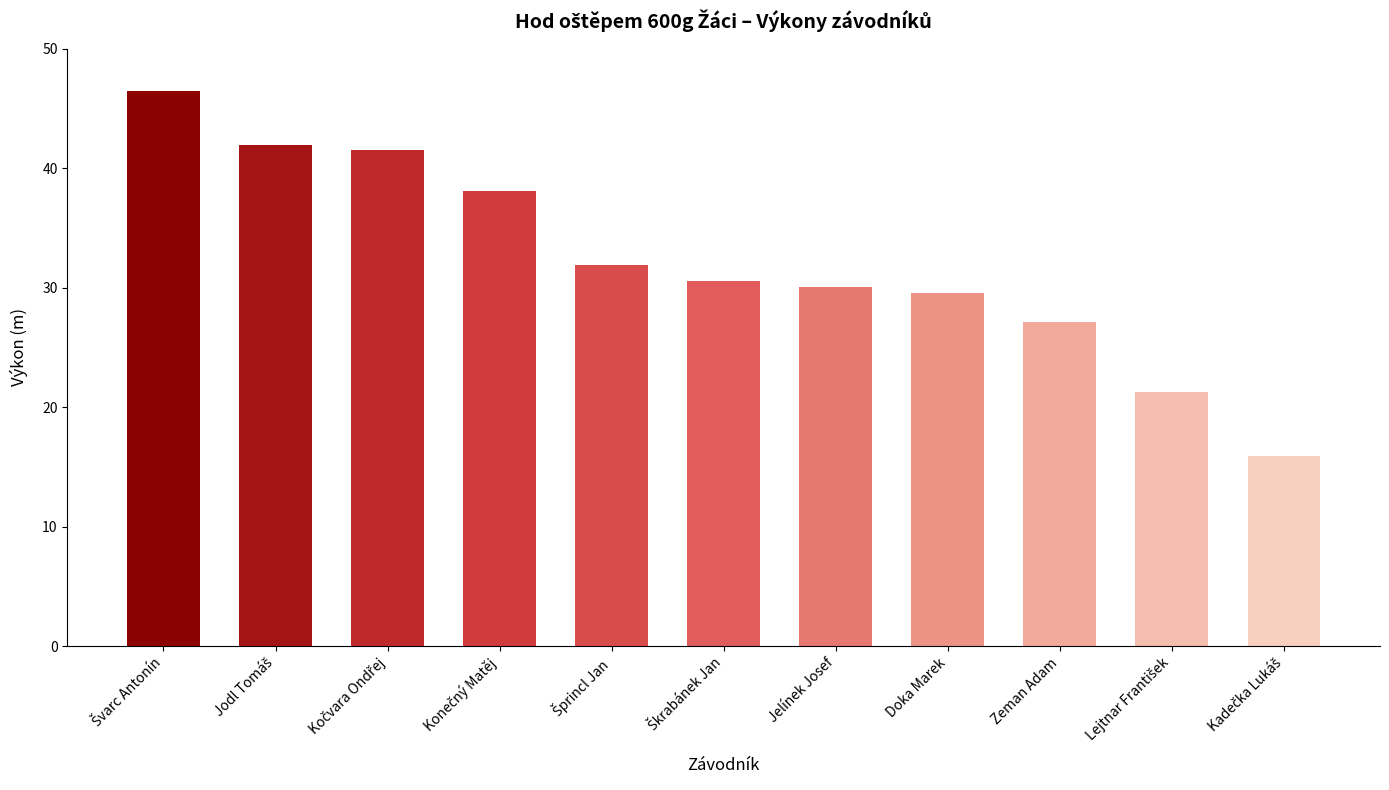

What is the sum of all values?

354.5